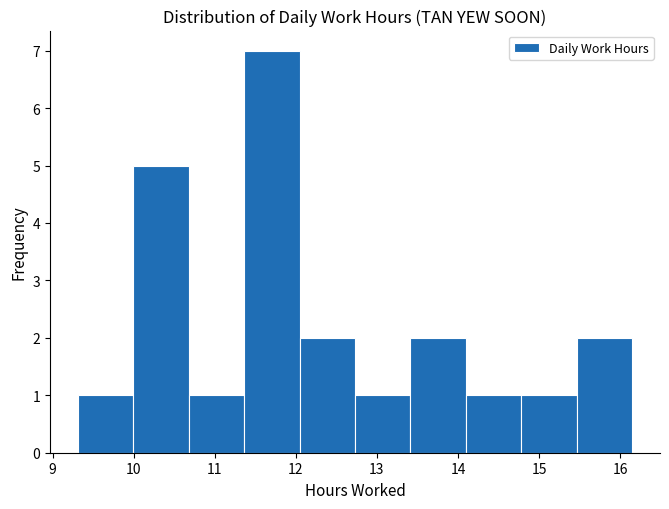

Reading left to right, list every bar in this chart as the range it spans on the x-axis followed by its height. Neither the bar edges nor the heights are printed on the chart, so give them approximately, as read against the axes.

9.3 to 10.0: 1
10.0 to 10.7: 5
10.7 to 11.4: 1
11.4 to 12.0: 7
12.0 to 12.7: 2
12.7 to 13.4: 1
13.4 to 14.1: 2
14.1 to 14.8: 1
14.8 to 15.5: 1
15.5 to 16.2: 2